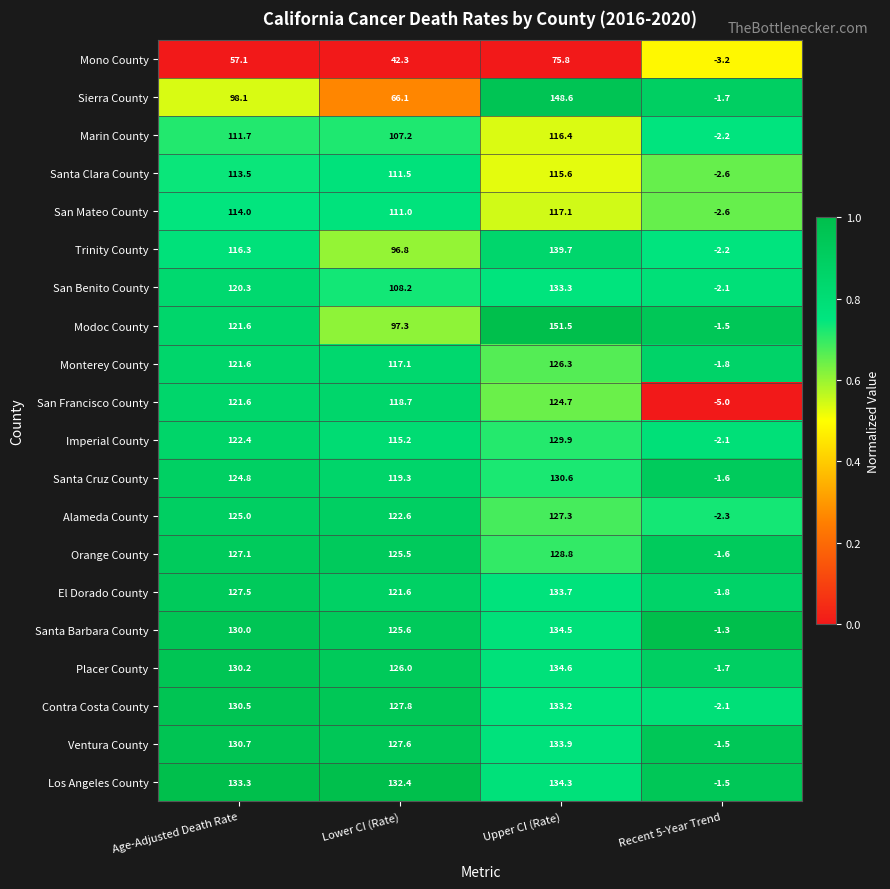

What is the smallest value displayed?

-5.0